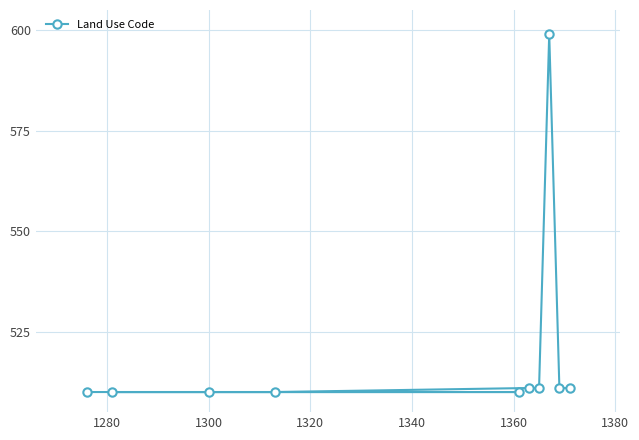

What is the value of the 6th point from the left?

511